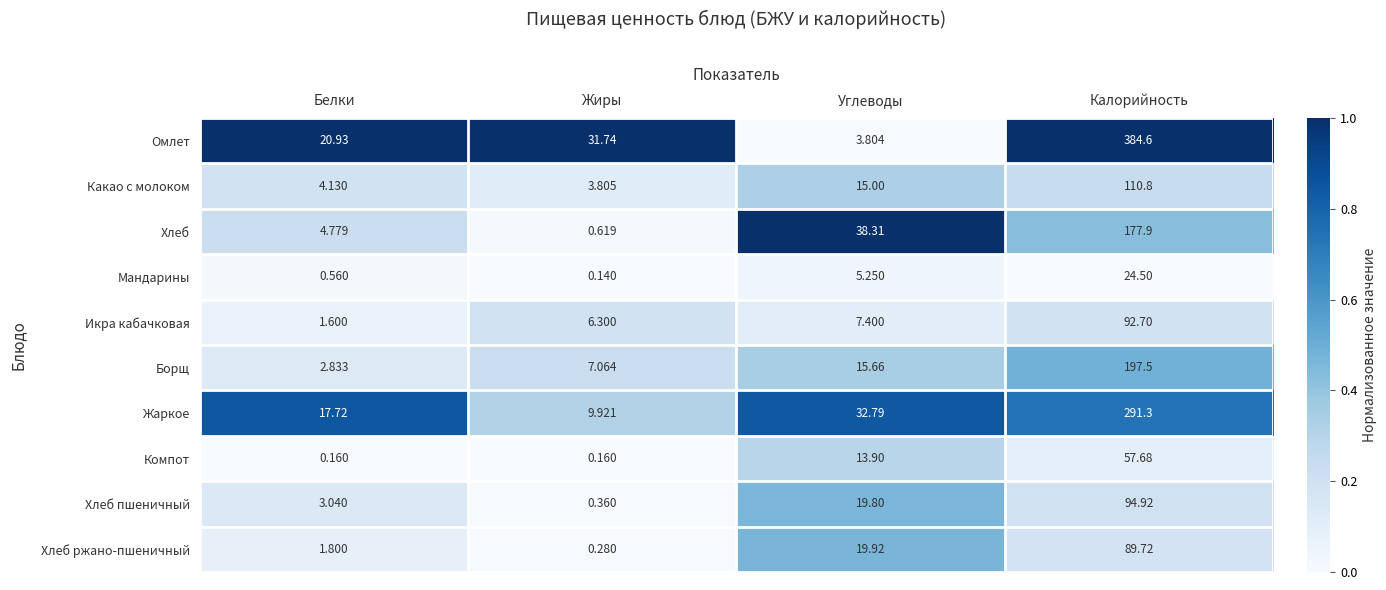

Which category has the highest value across all series?

Калорийность